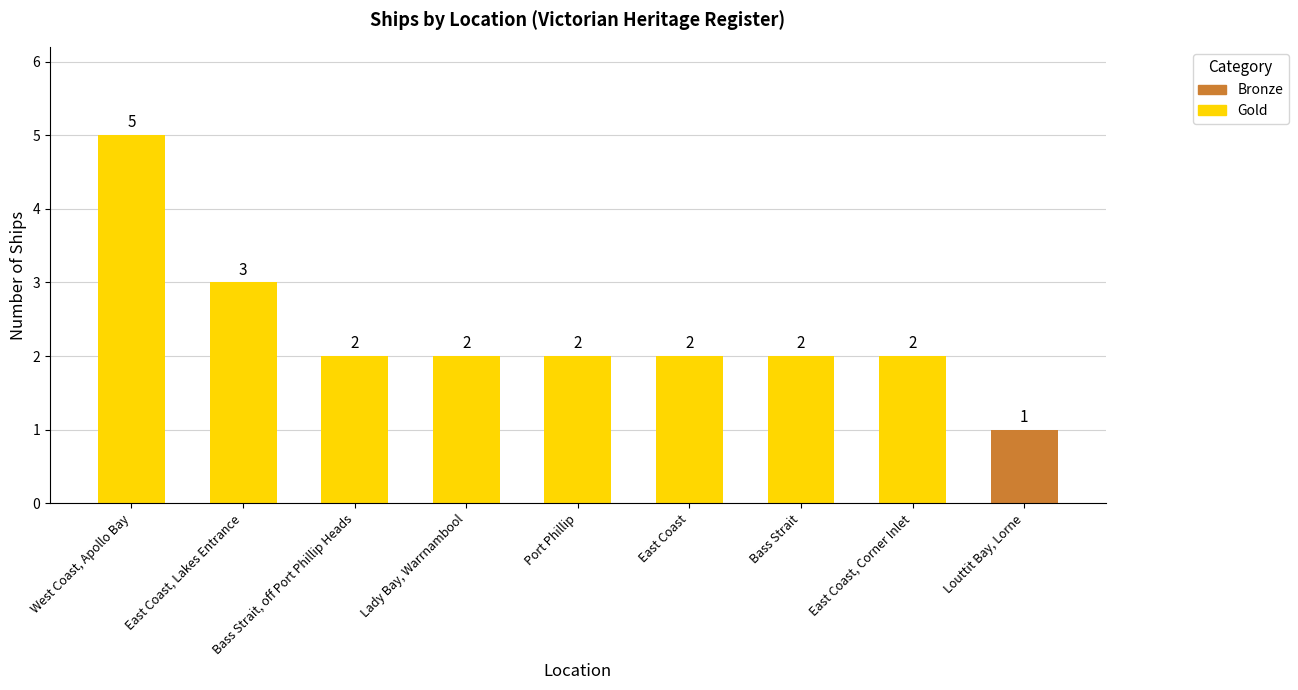

The value at Port Phillip is 2. True or false?

True